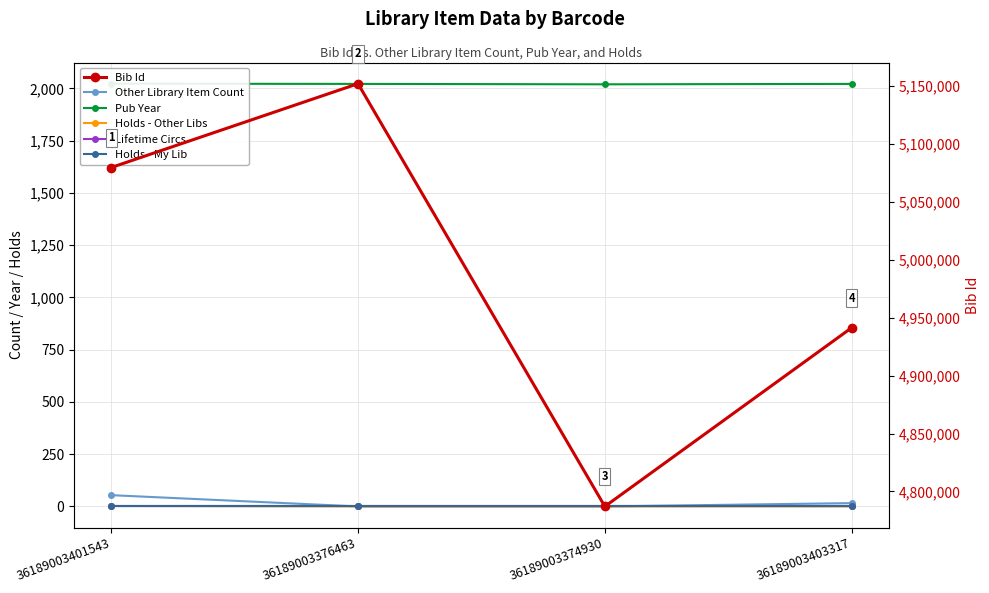

At how many categories does at least one series exceed 2509167?

4